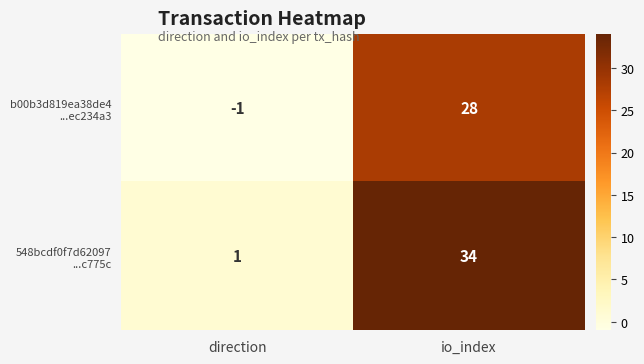

At which category is the sum across all series the highest?

io_index